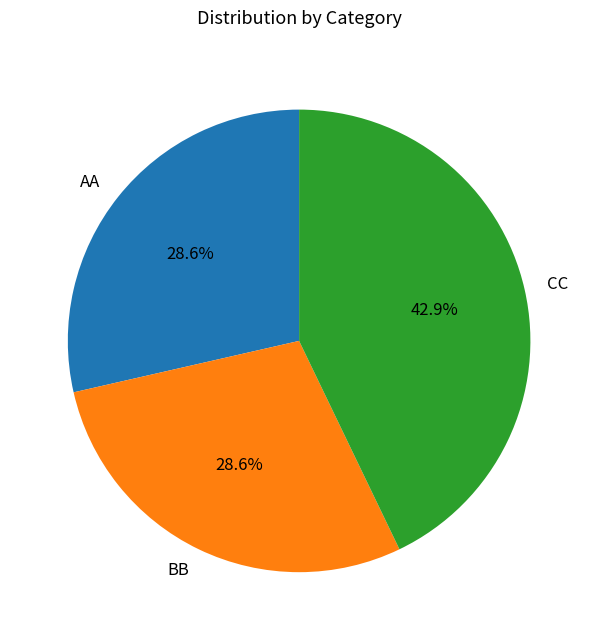

To the nearest percent, what is the combined percentage of BB and CC?

71%